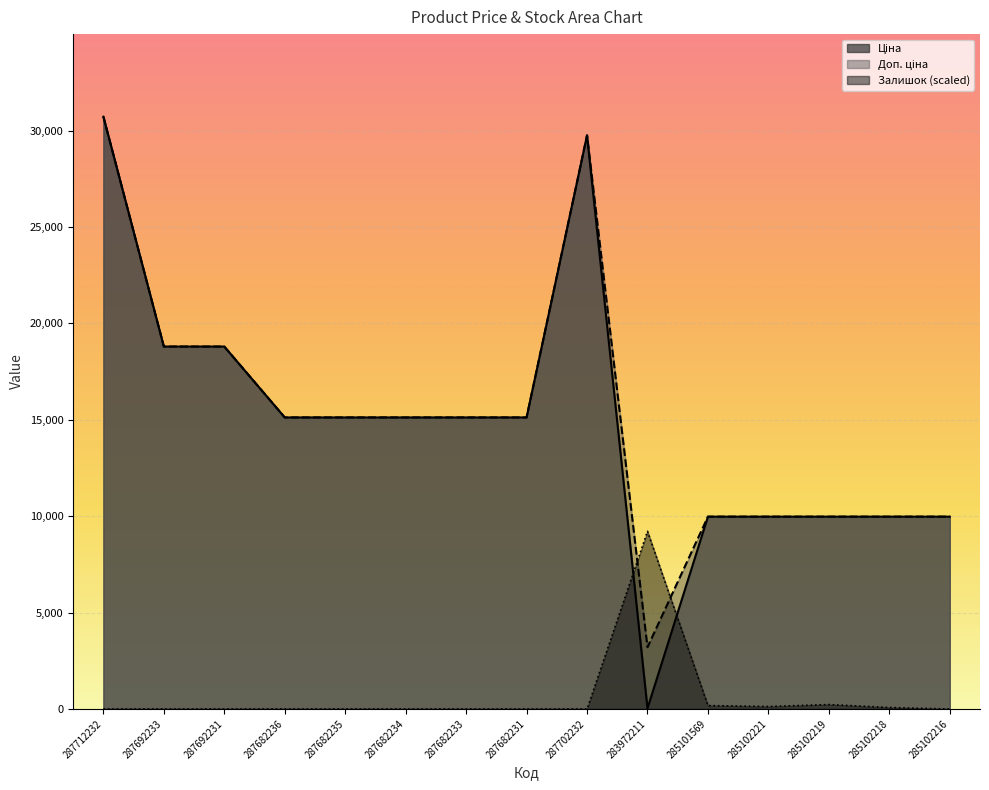

In Залишок, how many points are higher than both neighbors (excluding endpoints)?

2